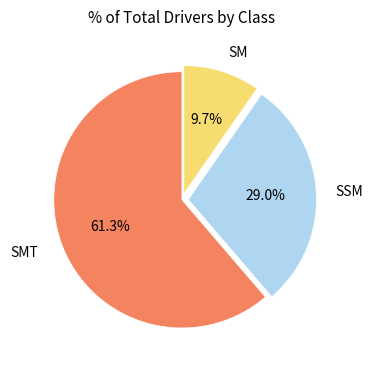

True or false: SMT accounts for 52% of the total.

False